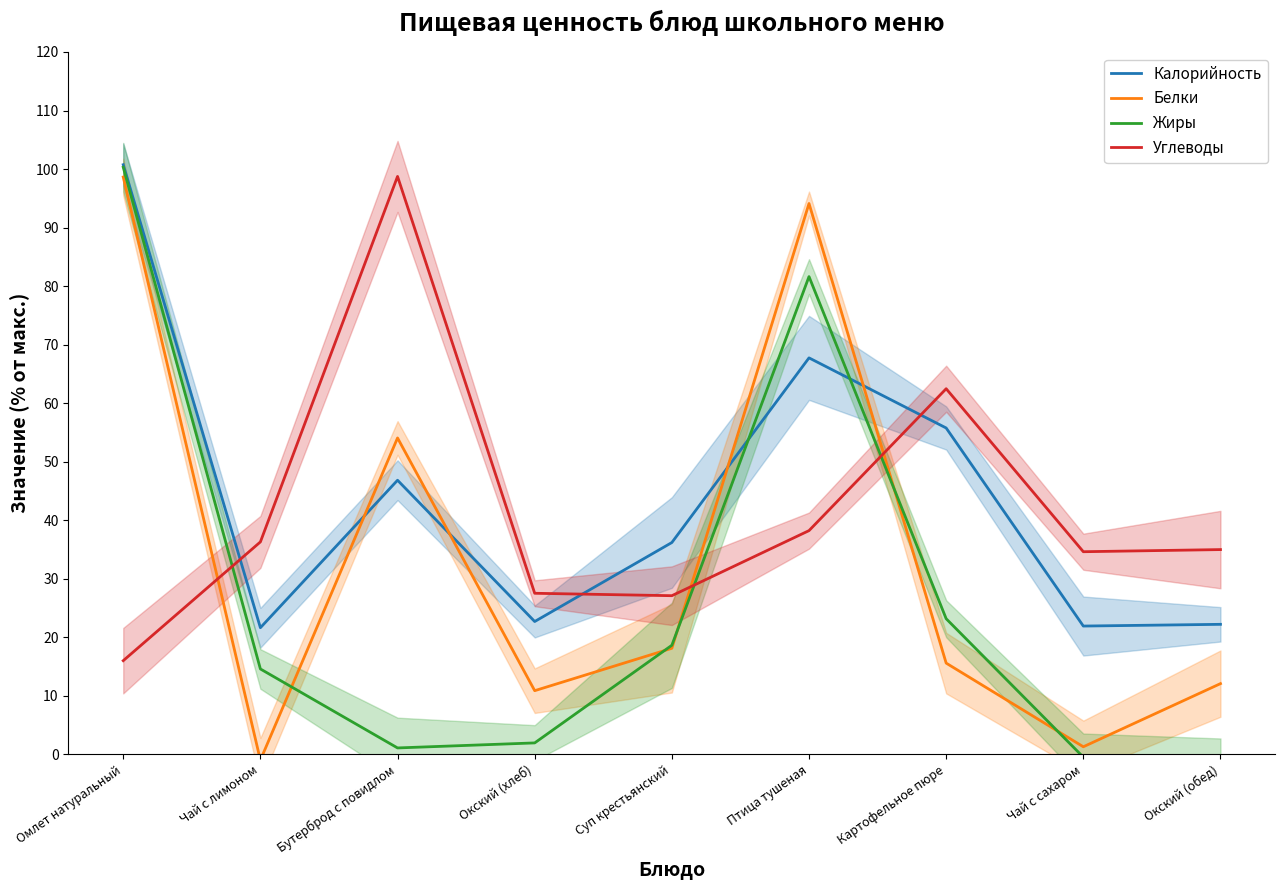

The Белки series shows -0.3 at Чай с лимоном. True or false?

False